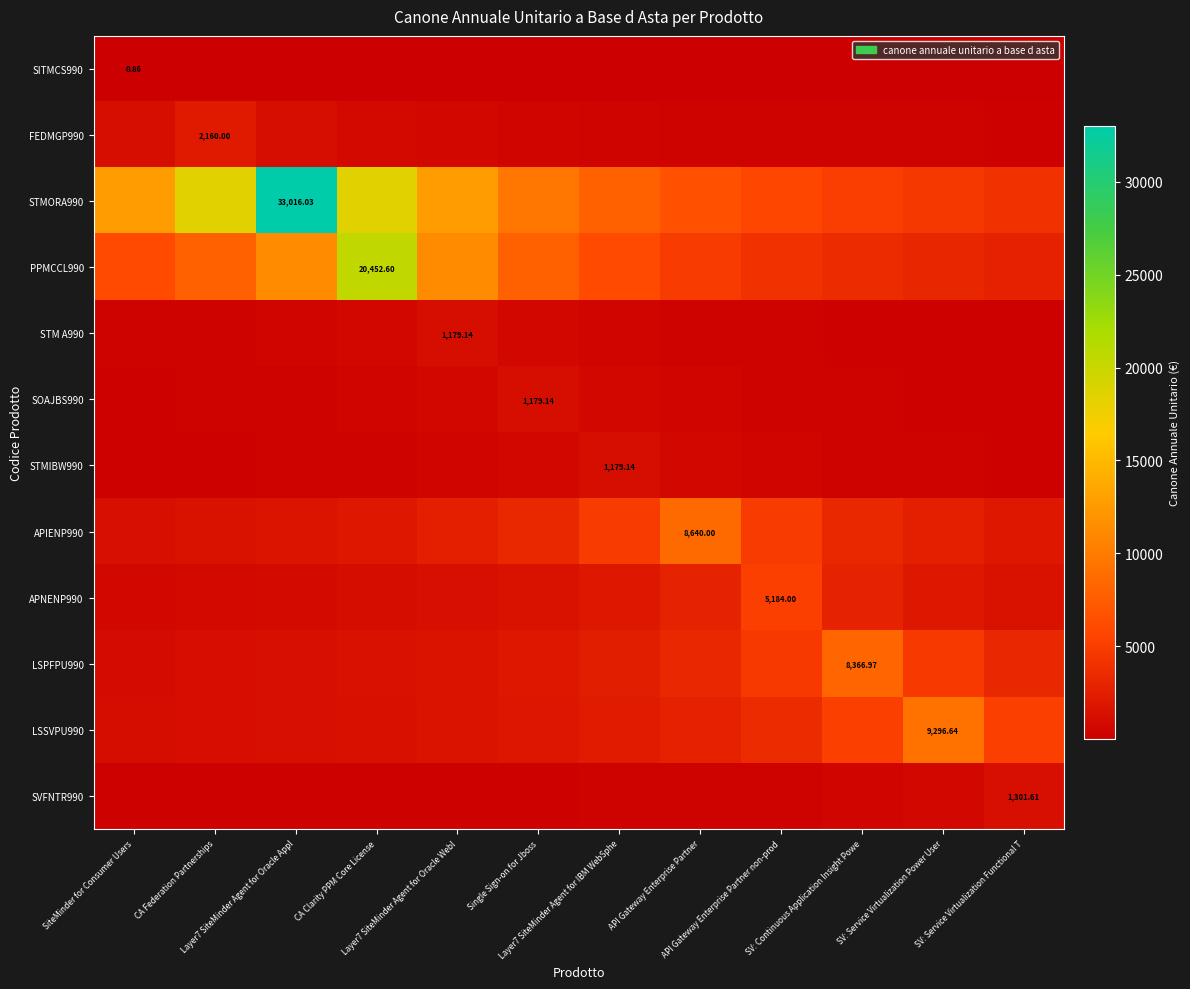

At which label does APNENP990 first exceed 1524?

Single Sign-on for Jboss